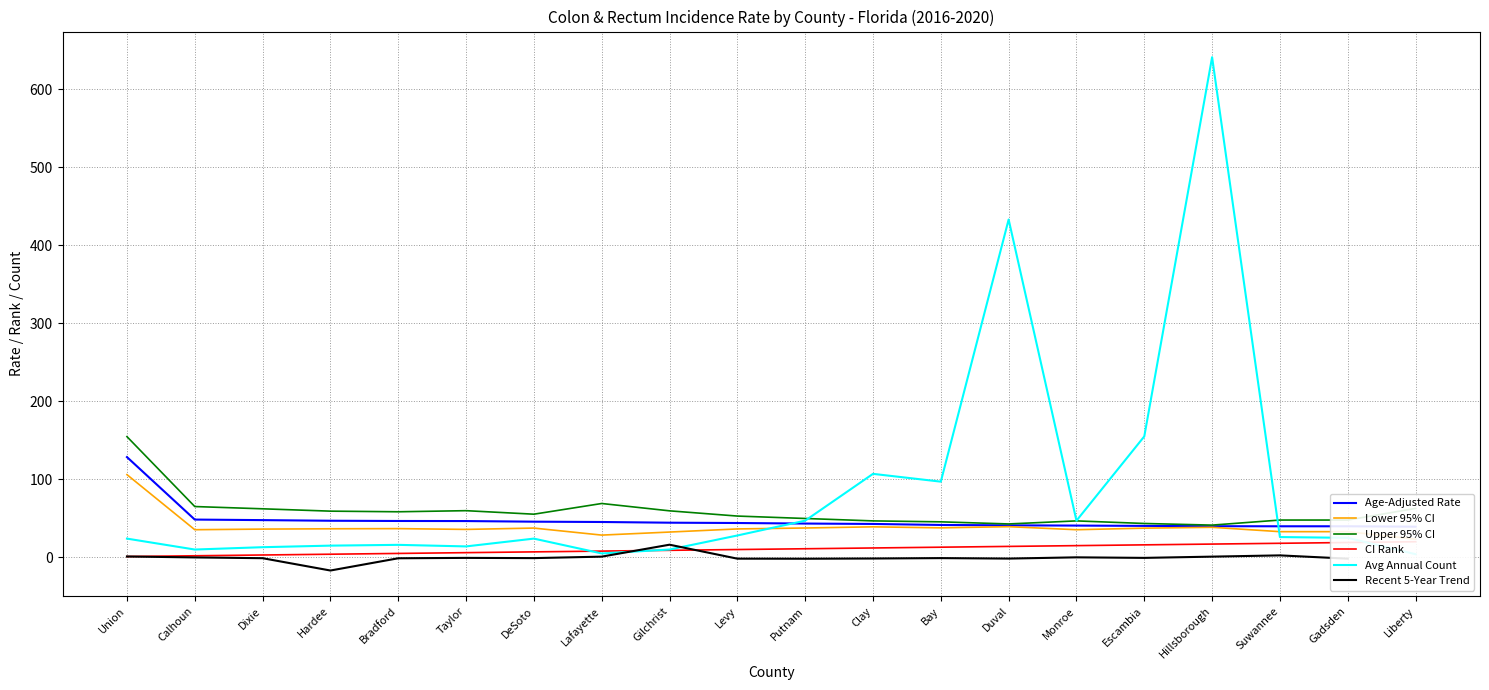

The Lower 95% CI series shows 24.7 at Bradford. True or false?

False